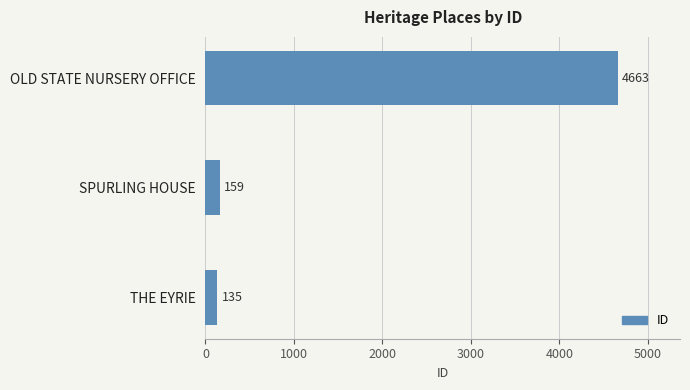

Approximately how many times larger is the value at OLD STATE NURSERY OFFICE compared to SPURLING HOUSE?

29.3